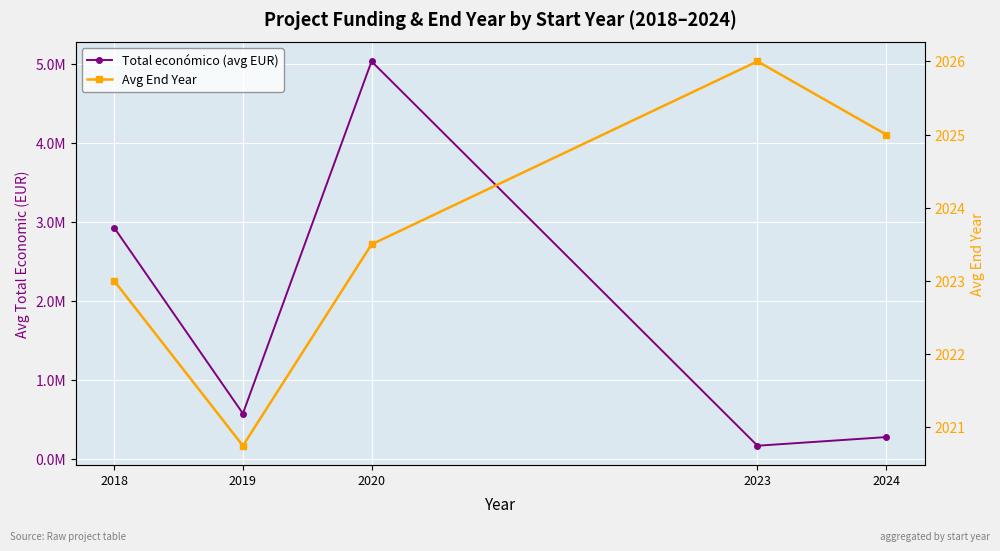

Which series has the widest spread of values?

Total económico (avg EUR)